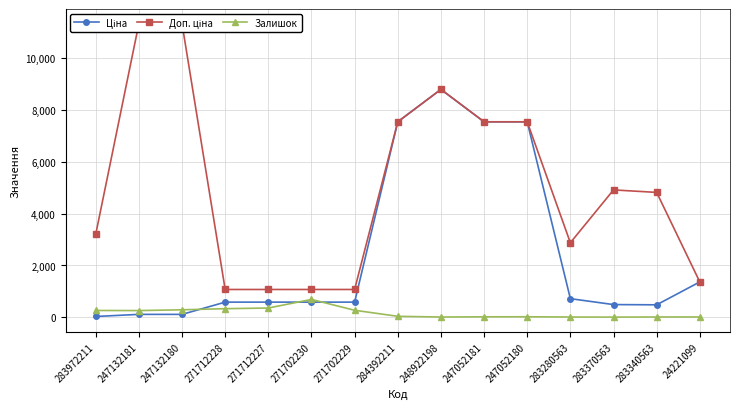

What is the difference between the maximum and minimum values in the Залишок series?

682.0